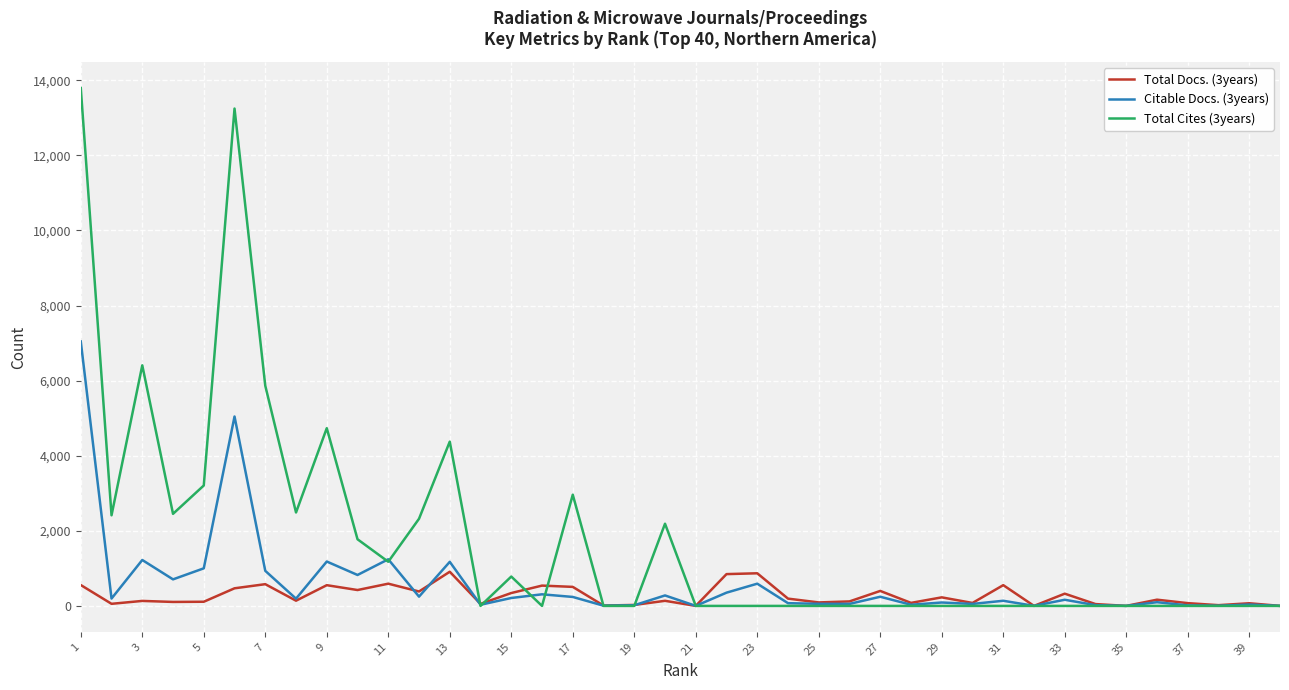

Rank the series by their maximum value, from lowest to highest.

Total Docs. (3years), Citable Docs. (3years), Total Cites (3years)